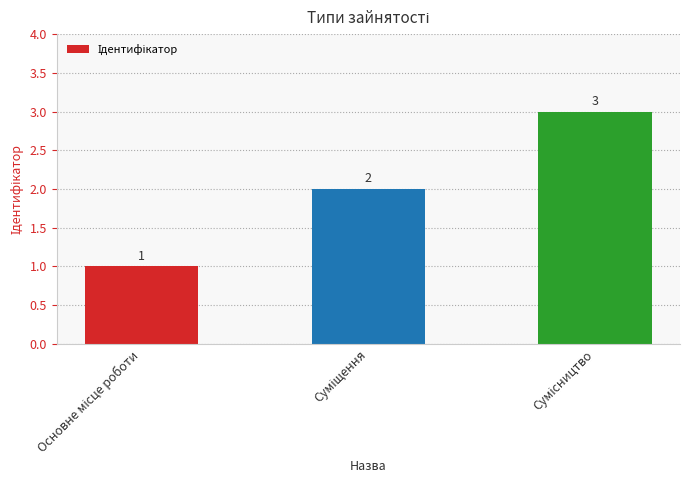

What is the maximum value shown in the chart?

3